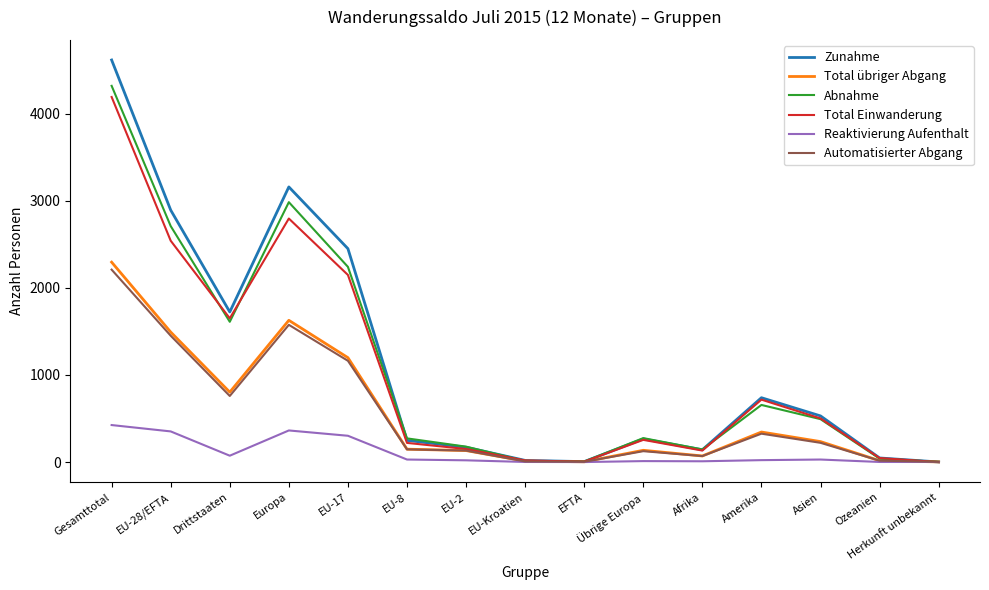

Which series changed the most between EU-8 and Amerika?

Total Einwanderung